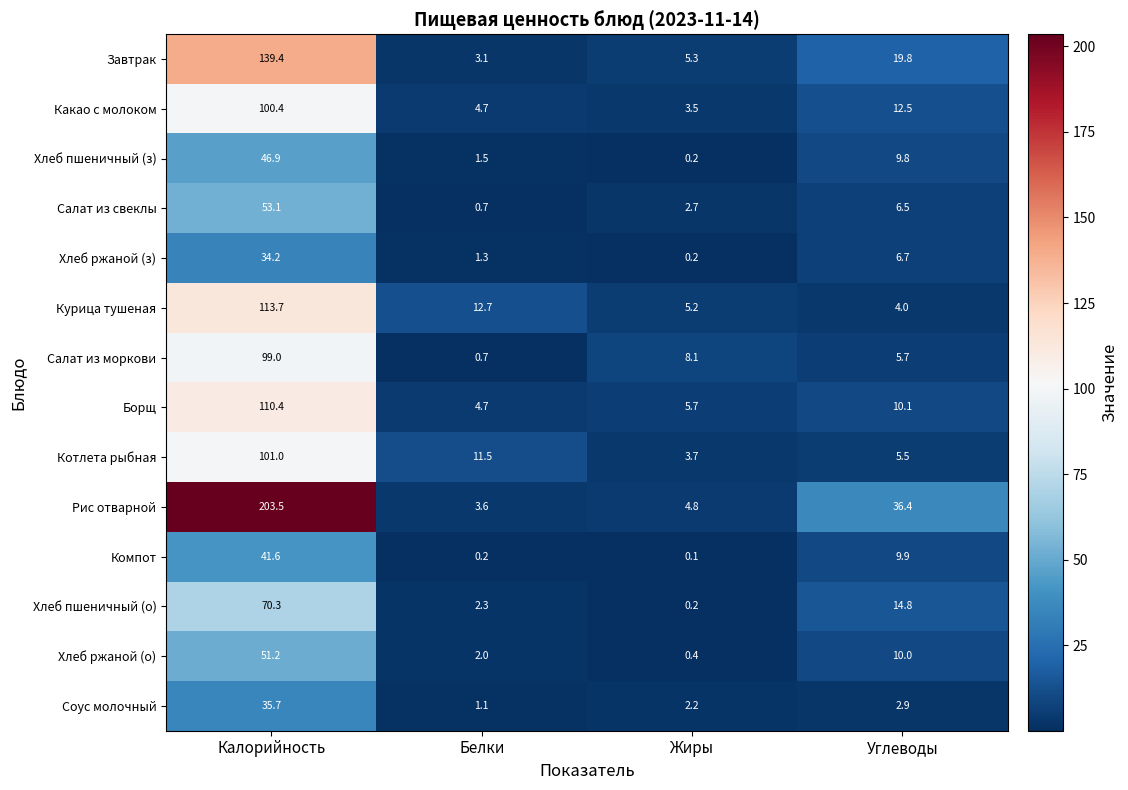

At which category is the sum across all series the highest?

Калорийность